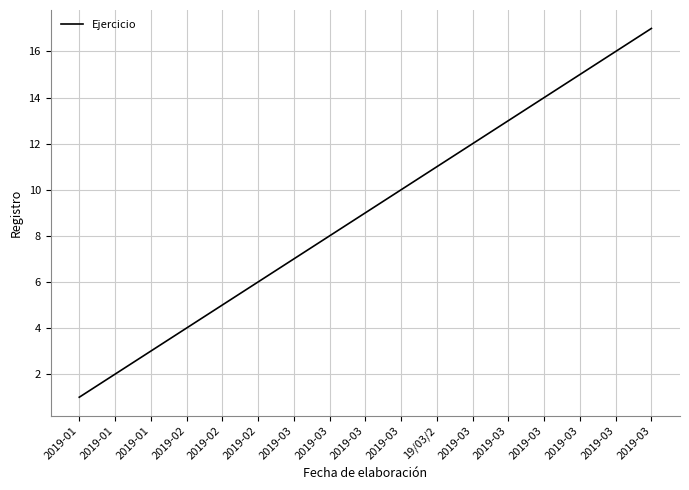

What is the label of the 8th point from the left?

2019-03